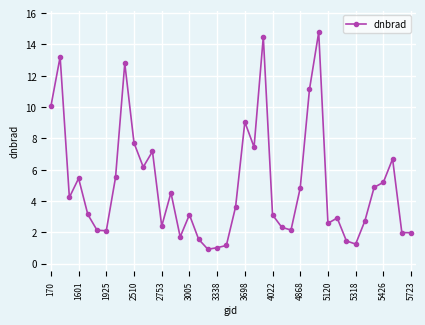

True or false: the data has more than 1 interior local peaks.

True